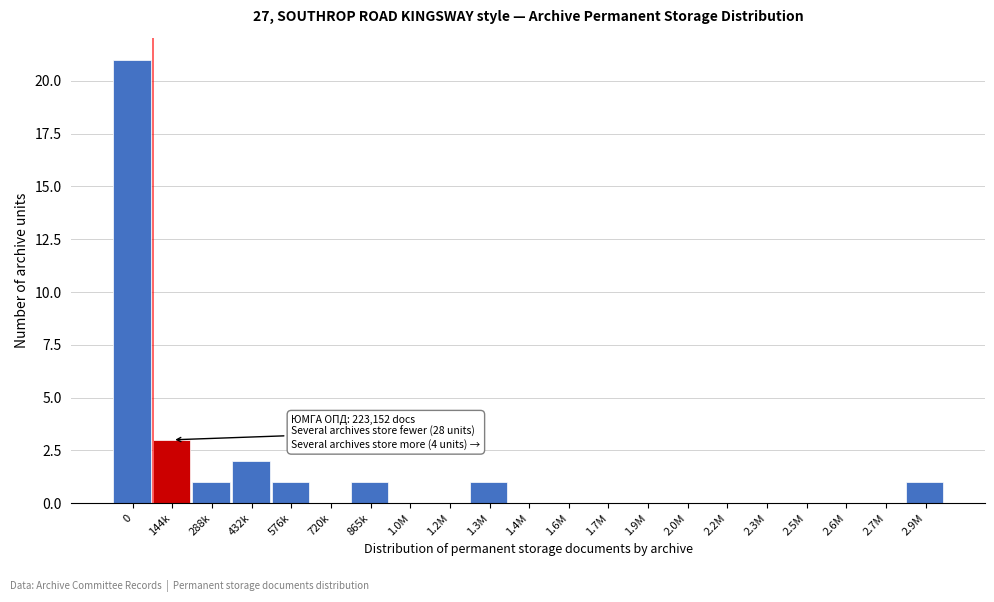

Reading left to right, extract all data points from this chart.

0=21	144k=3	288k=1	432k=2	576k=1	720k=0	865k=1	1.0M=0	1.2M=0	1.3M=1	1.4M=0	1.6M=0	1.7M=0	1.9M=0	2.0M=0	2.2M=0	2.3M=0	2.5M=0	2.6M=0	2.7M=0	2.9M=1